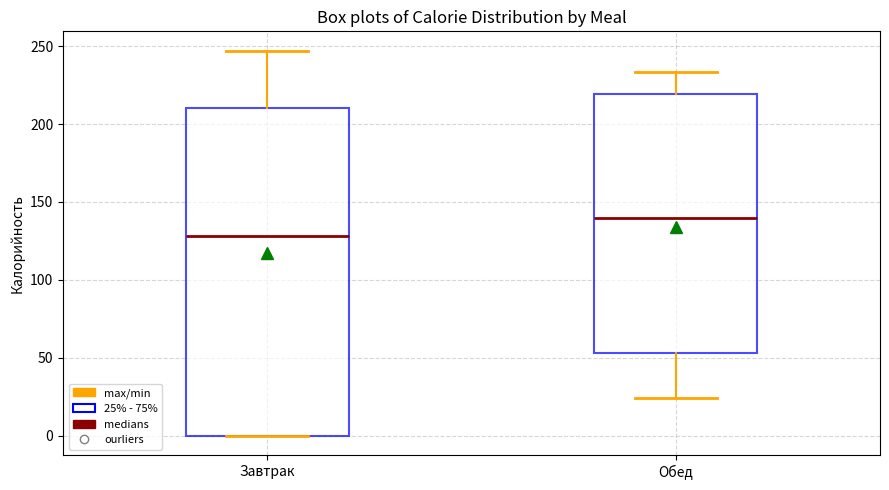

Which box has the lowest median line?

Завтрак